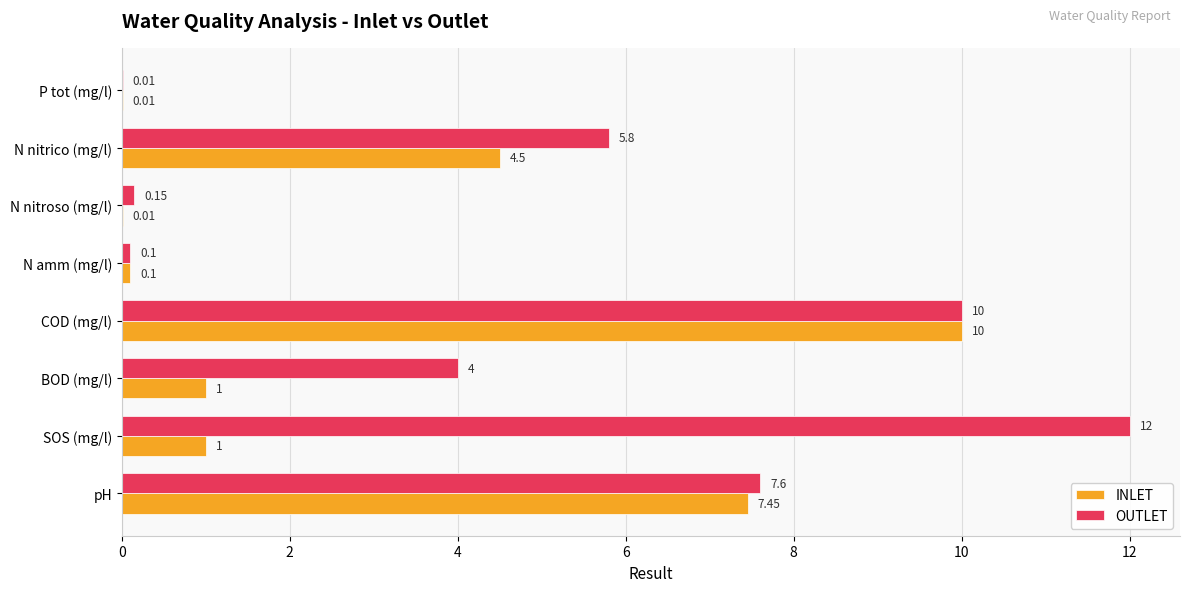

At which category is the sum across all series the highest?

COD (mg/l)